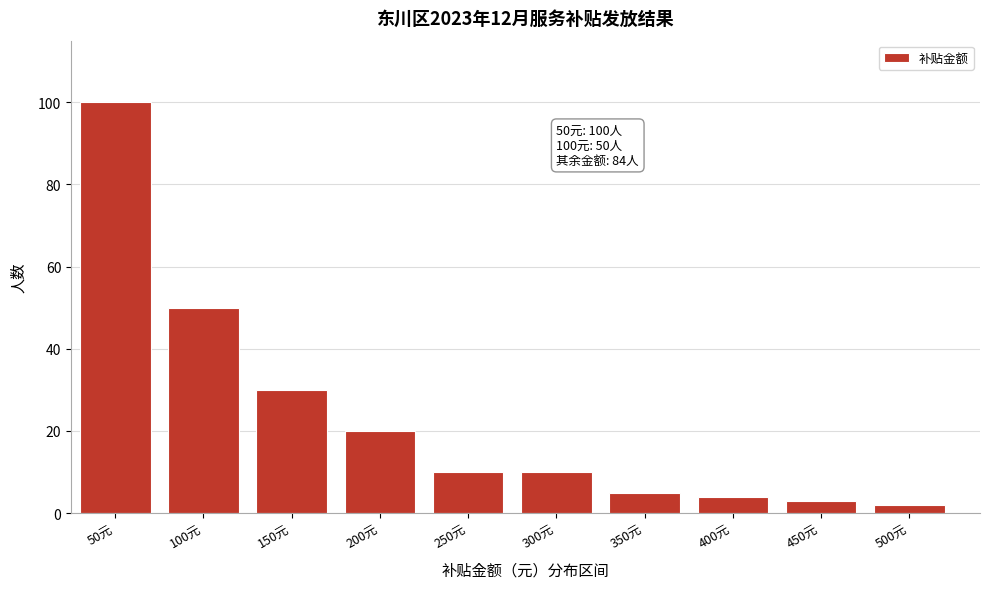

Reading left to right, extract all data points from this chart.

50元=100	100元=50	150元=30	200元=20	250元=10	300元=10	350元=5	400元=4	450元=3	500元=2